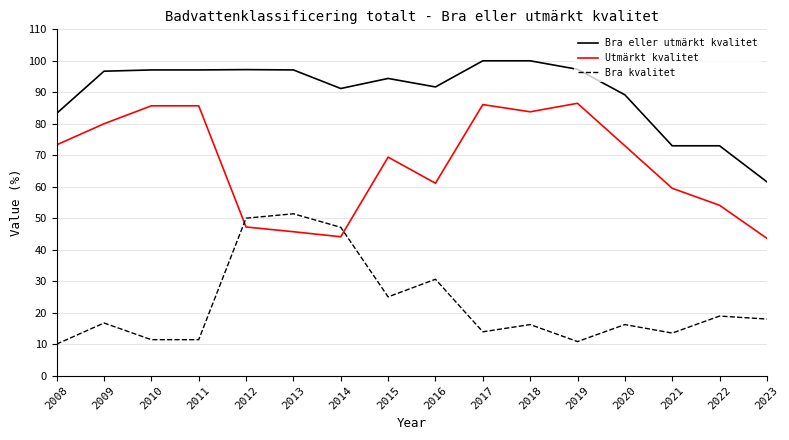

True or false: Bra kvalitet has a value of 18.9 at 2022.

True